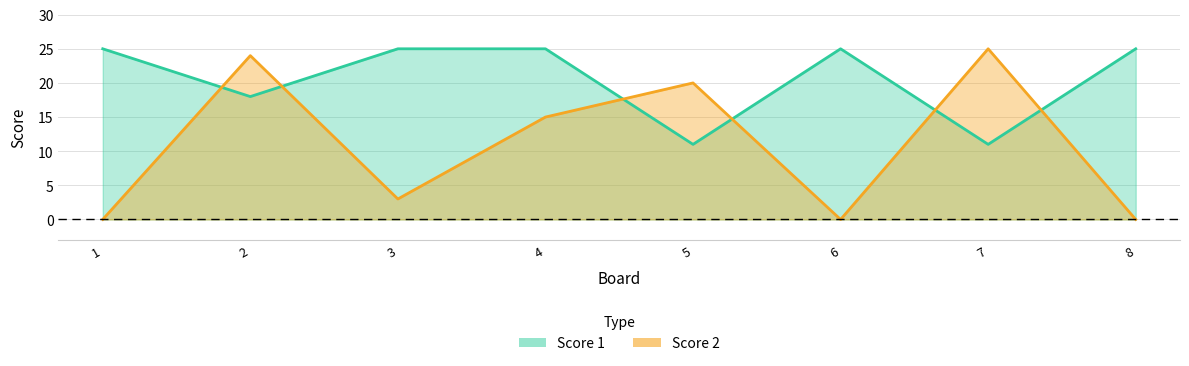

What are all the series names shown in the legend?

Score 1, Score 2